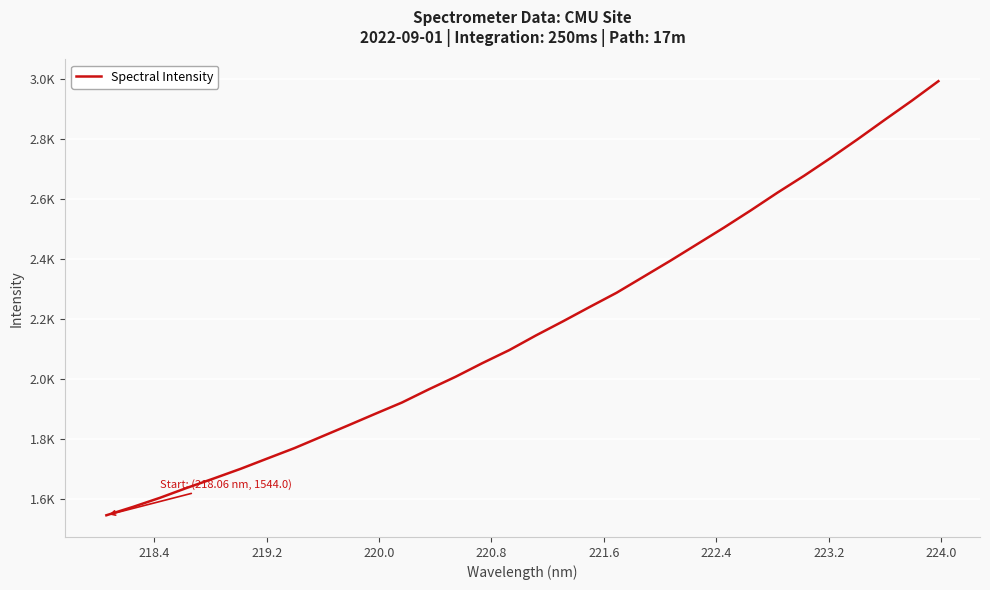

Is this an area chart (filled region under the line)?

No